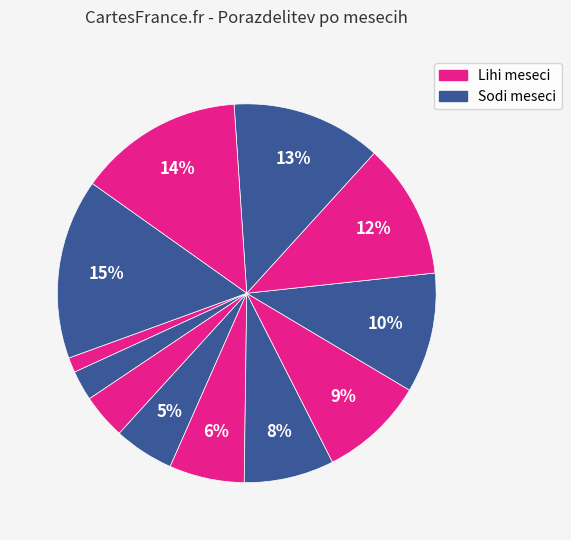

How many segments does this pie chart have?

12